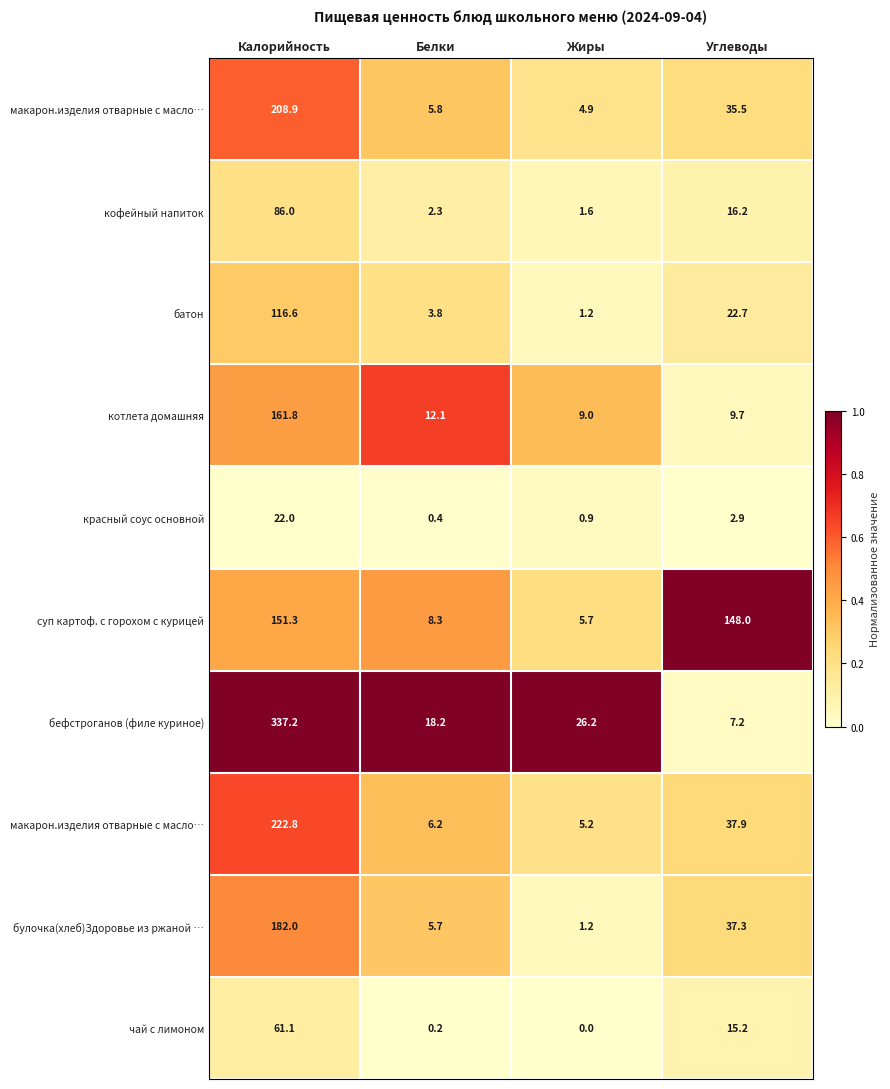

Count the number of data series in this chart.

10